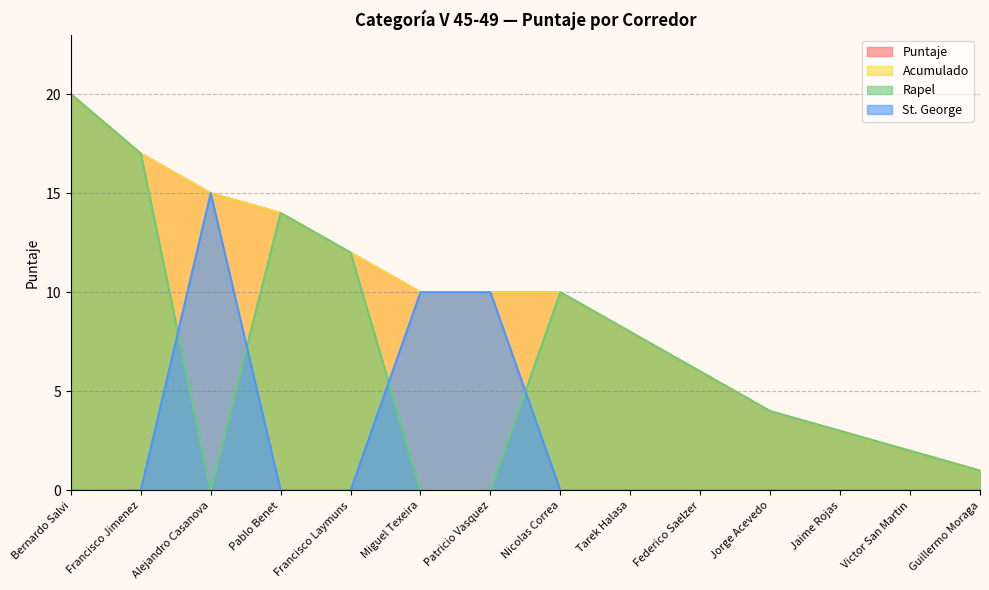

Between Bernardo Salvi and Jorge Acevedo, which series saw the biggest shift?

Puntaje